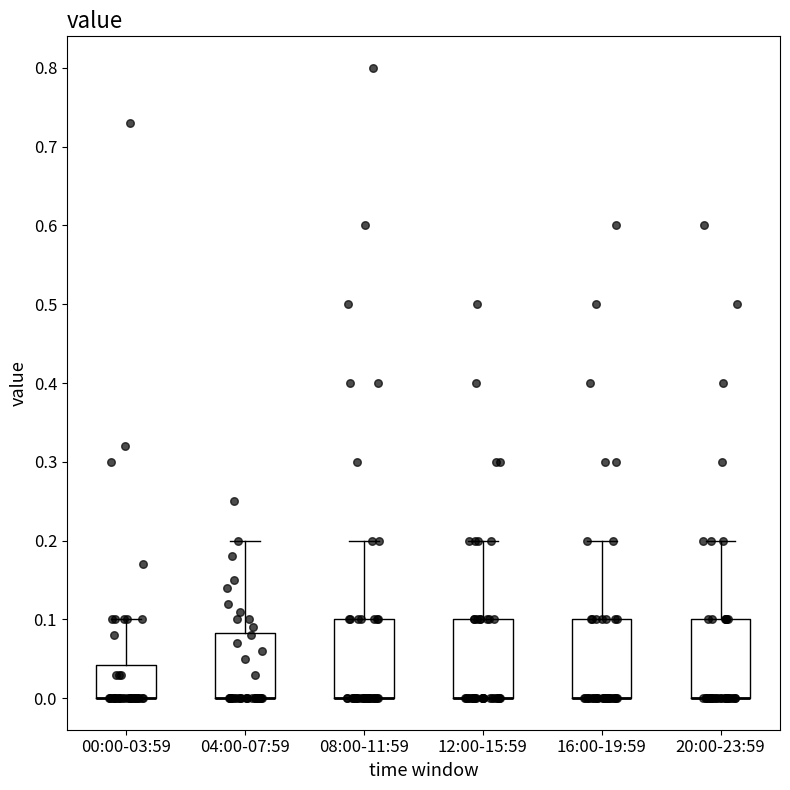

Reading left to right, transcribe this box plot: for each box, give where its median line is, the range the box spans, and where its two whiskers end, as read against the y-axis. The values are not printed on the chart, so give them approximately, as read against the axis.

00:00-03:59: median 0.00 (drawn on the box's lower edge), box 0.00 to 0.04, whiskers 0.00 to 0.10
04:00-07:59: median 0.00 (drawn on the box's lower edge), box 0.00 to 0.08, whiskers 0.00 to 0.20
08:00-11:59: median 0.00 (drawn on the box's lower edge), box 0.00 to 0.10, whiskers 0.00 to 0.20
12:00-15:59: median 0.00 (drawn on the box's lower edge), box 0.00 to 0.10, whiskers 0.00 to 0.20
16:00-19:59: median 0.00 (drawn on the box's lower edge), box 0.00 to 0.10, whiskers 0.00 to 0.20
20:00-23:59: median 0.00 (drawn on the box's lower edge), box 0.00 to 0.10, whiskers 0.00 to 0.20